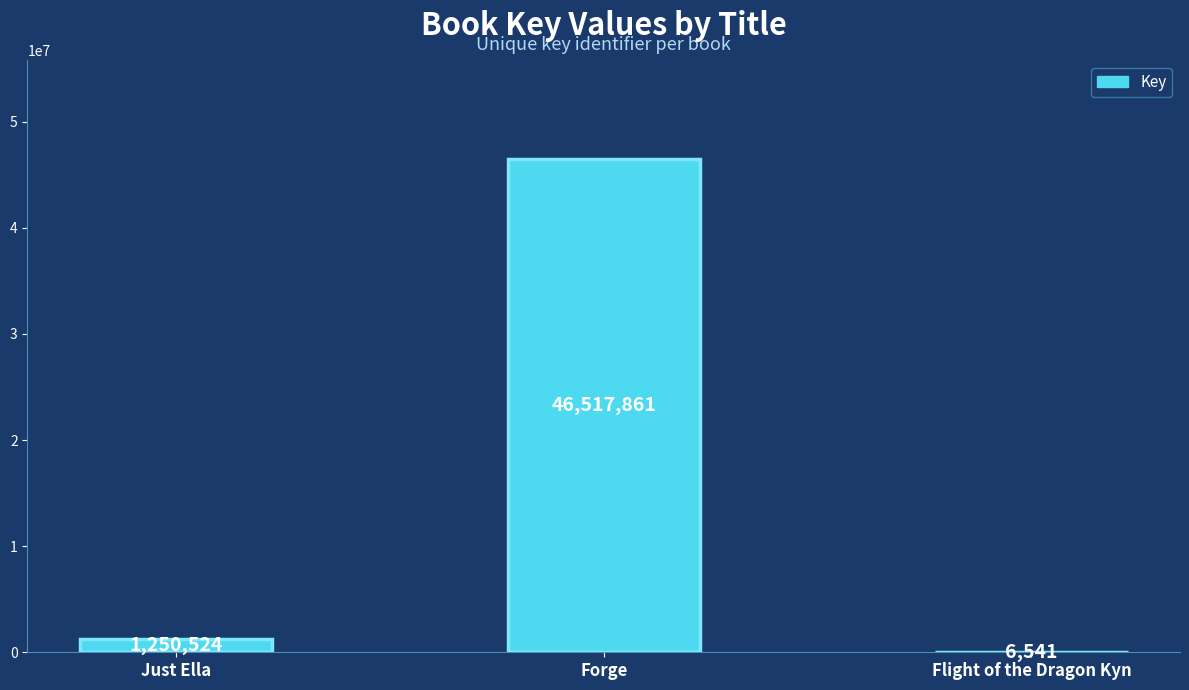

What value does the data have at Just Ella, to the nearest 50?

1250500